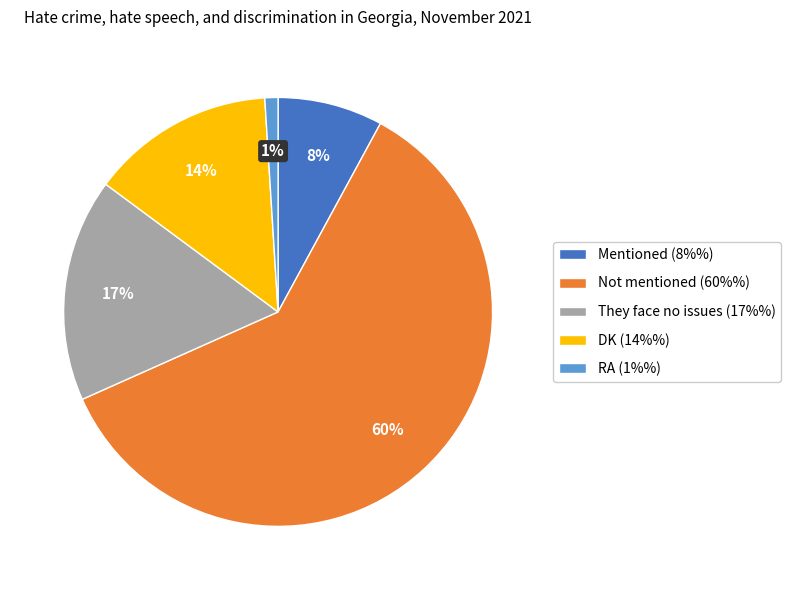

Is the sum of RA and Not mentioned greater than half?

Yes